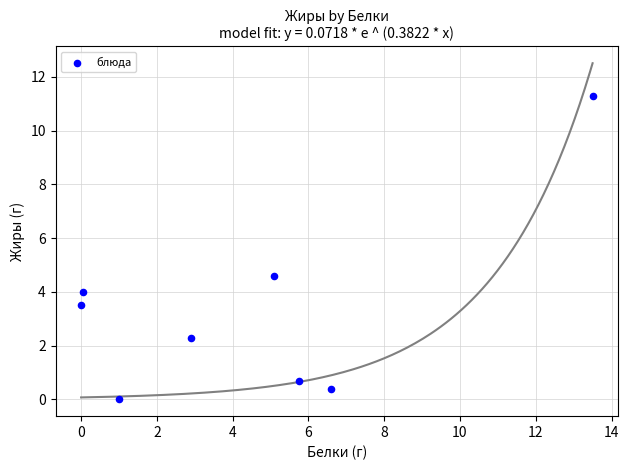

What is the range of X values (max minus min)?

13.5